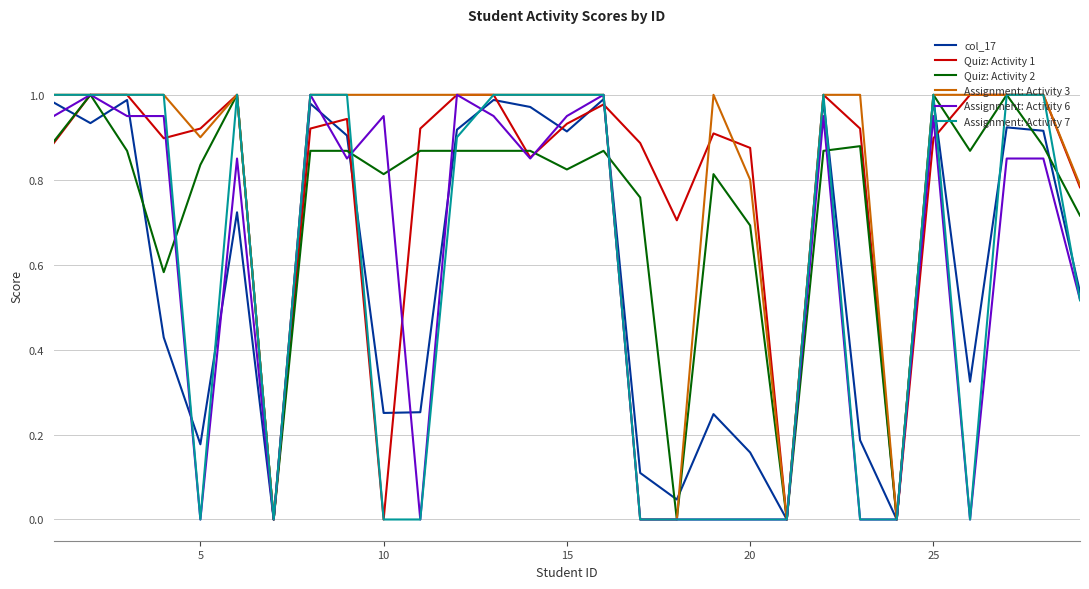

What are all the series names shown in the legend?

col_17, Quiz: Activity 1, Quiz: Activity 2, Assignment: Activity 3, Assignment: Activity 6, Assignment: Activity 7